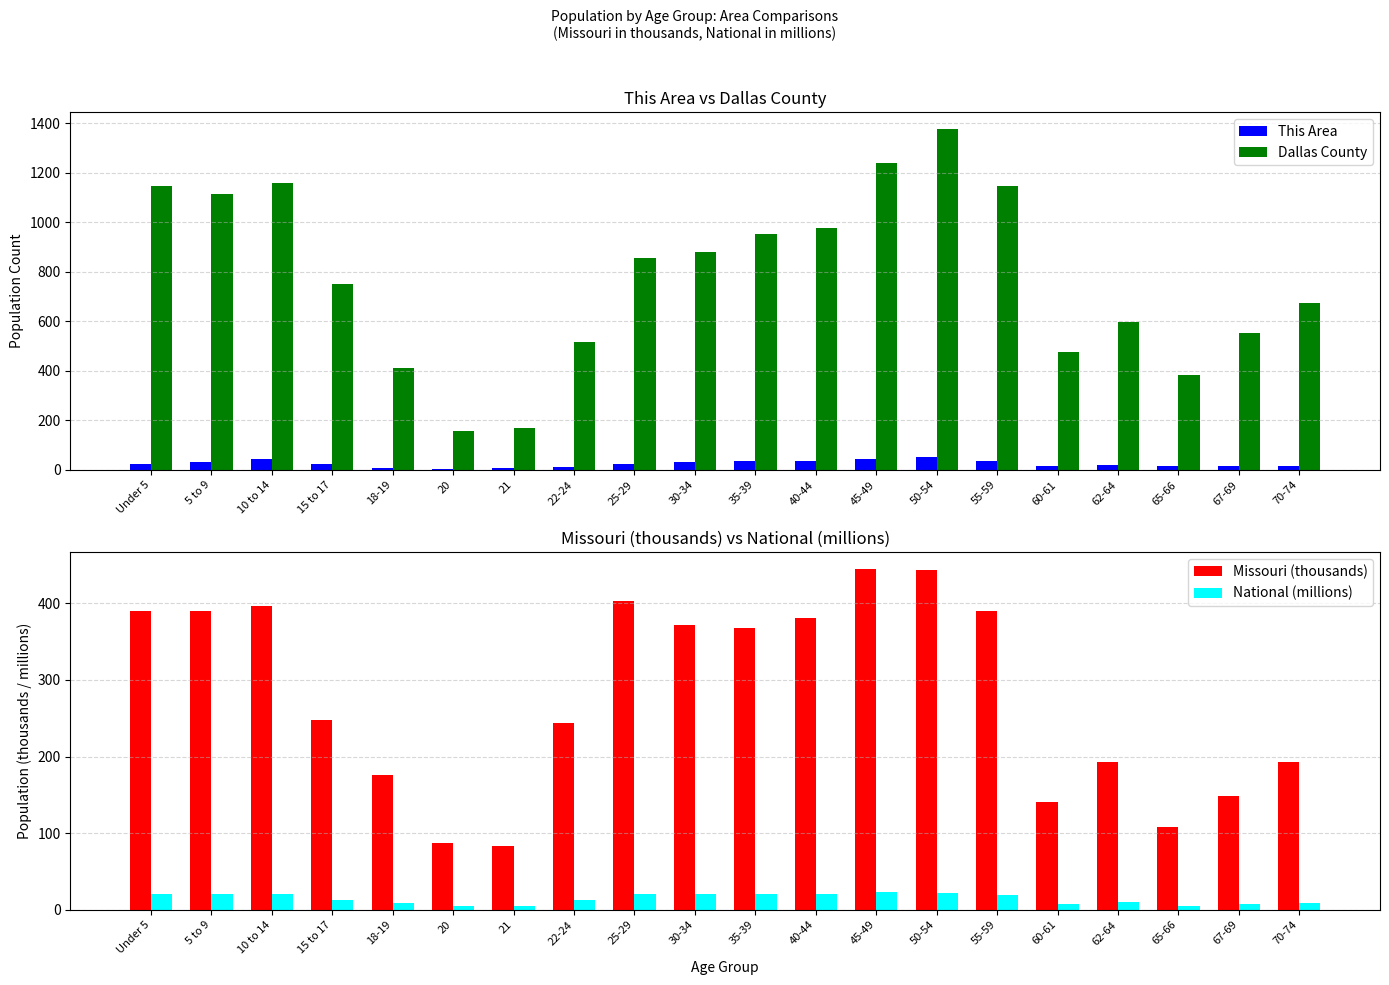

Reading left to right, what are all the values shown in this chart?

This Area: Under 5=26.0	5 to 9=34.0	10 to 14=45.0	15 to 17=26.0	18-19=9.0	20=2.0	21=6.0	22-24=13.0	25-29=24.0	30-34=31.0	35-39=35.0	40-44=35.0	45-49=43.0	50-54=53.0	55-59=38.0	60-61=15.0	62-64=19.0	65-66=17.0	67-69=18.0	70-74=17.0
Dallas County: Under 5=1145.0	5 to 9=1113.0	10 to 14=1158.0	15 to 17=753.0	18-19=411.0	20=159.0	21=168.0	22-24=516.0	25-29=855.0	30-34=882.0	35-39=952.0	40-44=977.0	45-49=1241.0	50-54=1376.0	55-59=1147.0	60-61=475.0	62-64=596.0	65-66=384.0	67-69=555.0	70-74=675.0
Missouri (thousands): Under 5=390.2	5 to 9=390.5	10 to 14=396.9	15 to 17=247.8	18-19=176.0	20=86.5	21=83.5	22-24=243.2	25-29=403.2	30-34=372.2	35-39=368.1	40-44=380.5	45-49=444.8	50-54=443.8	55-59=390.0	60-61=140.8	62-64=192.5	65-66=108.4	67-69=148.7	70-74=193.4
National (millions): Under 5=20.2	5 to 9=20.3	10 to 14=20.7	15 to 17=13.0	18-19=9.1	20=4.5	21=4.4	22-24=12.7	25-29=21.1	30-34=20.0	35-39=20.2	40-44=20.9	45-49=22.7	50-54=22.3	55-59=19.7	60-61=7.1	62-64=9.7	65-66=5.3	67-69=7.1	70-74=9.3